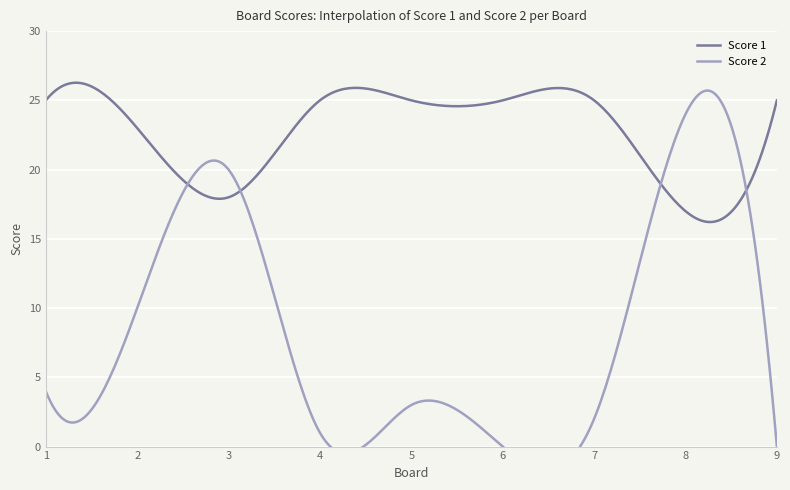

Reading left to right, extract all data points from this chart.

Score 1: 1=25	2=23	3=18	4=25	5=25	6=25	7=25	8=17	9=25
Score 2: 1=4	2=10	3=20	4=1	5=3	6=0	7=2	8=24	9=0